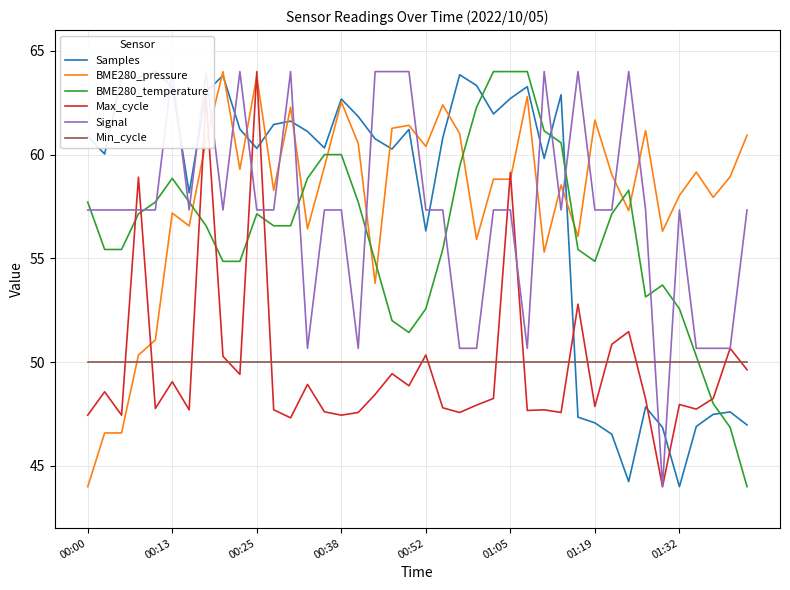

Is the value of Min_cycle at 00:00 greater than the value of Signal at 39?

No